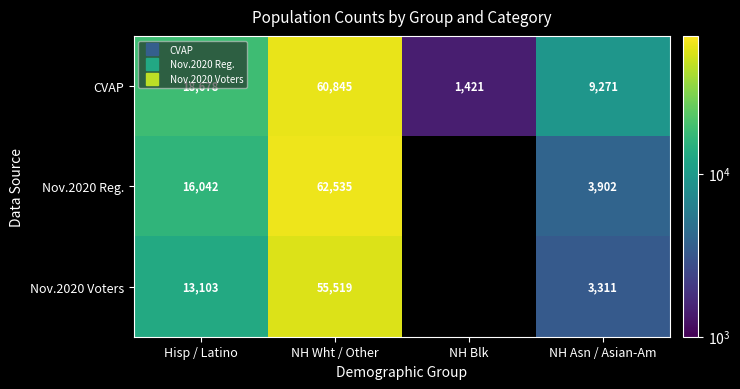

What is the sum of all CVAP values?

90215.8